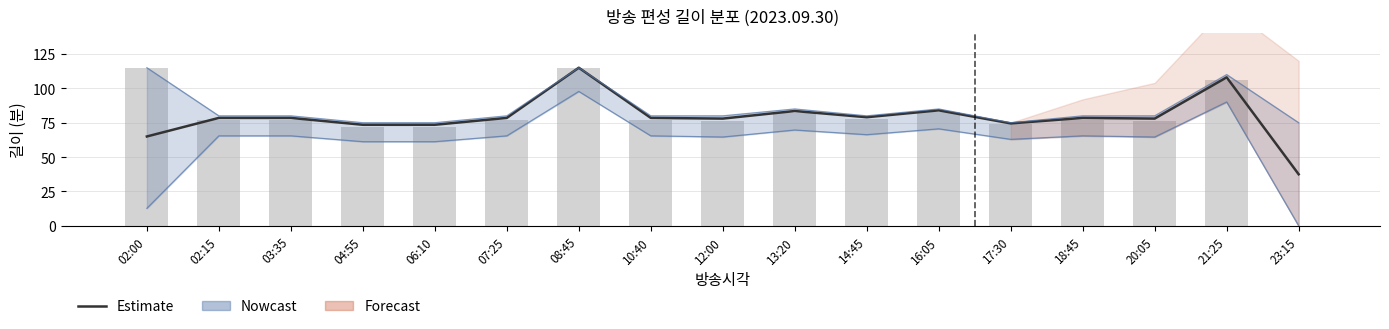

At how many categories does at least one series exceed 29?

17